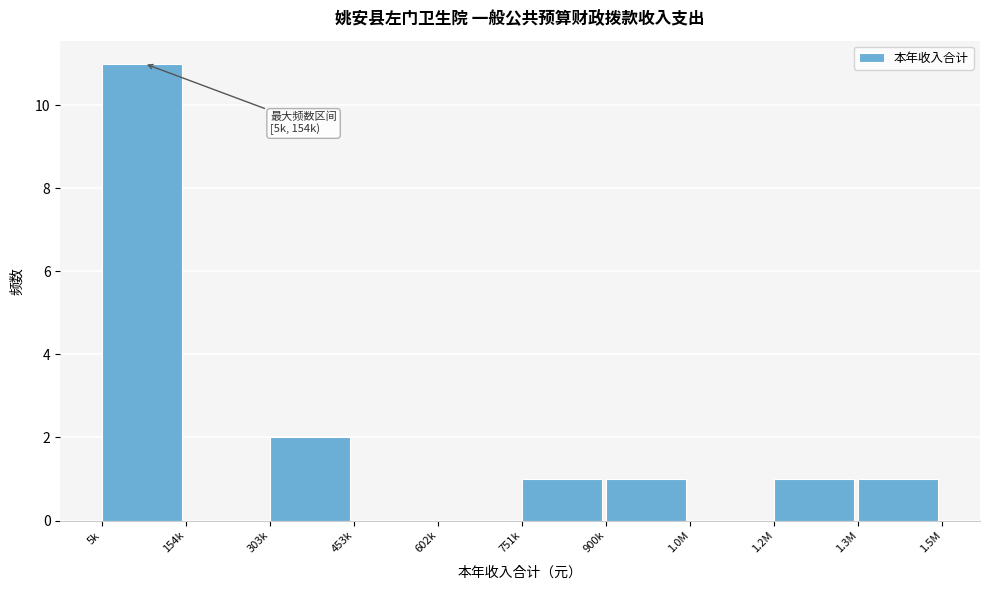

Reading right to left, transcribe all the data shown in this chart.

1.3M=1	1.2M=1	1.0M=0	900k=1	751k=1	602k=0	453k=0	303k=2	154k=0	5k=11